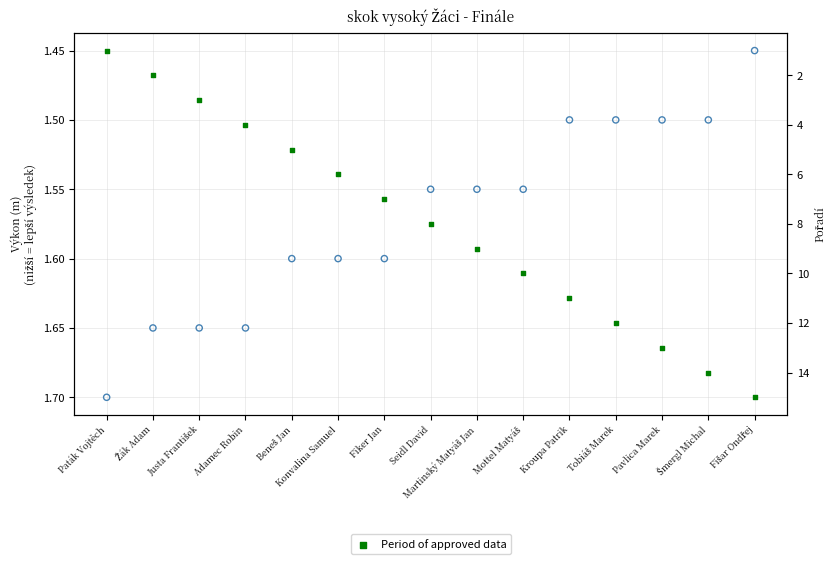

What is the change in value from Pavlica Marek to Fišar Ondřej?

+2